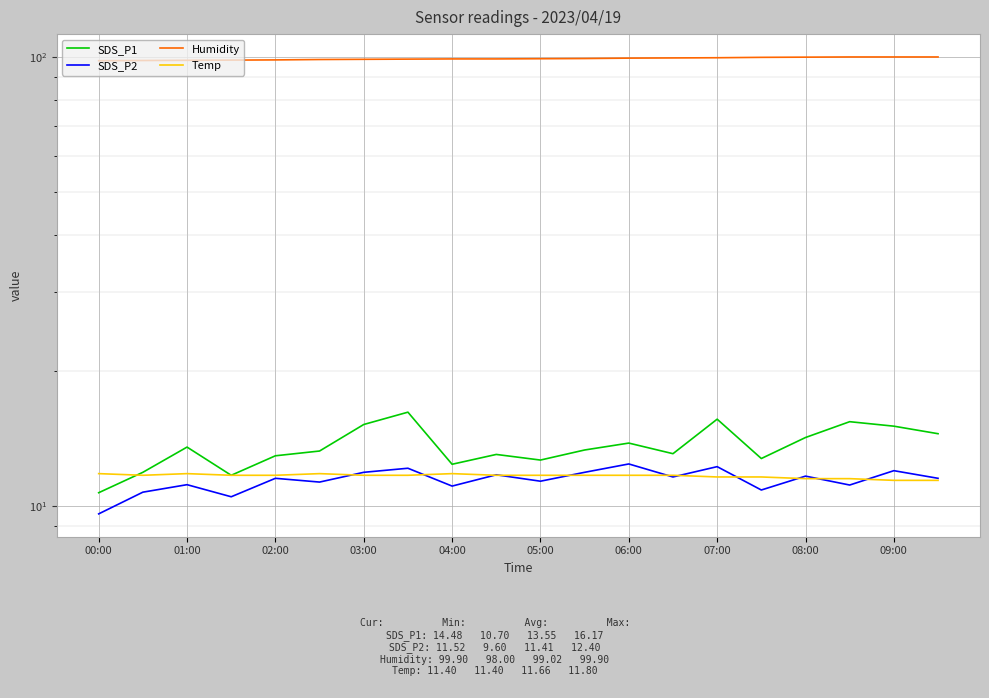

Rank the series at 04:00 from highest to lowest value.

Humidity, SDS_P1, Temp, SDS_P2